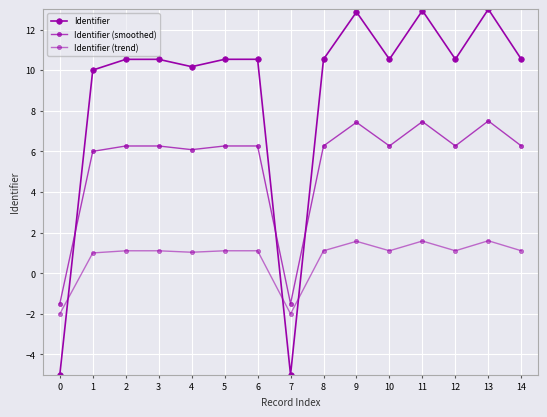

What is the value of the Identifier (smoothed) point at the 11th from the left?

6.3